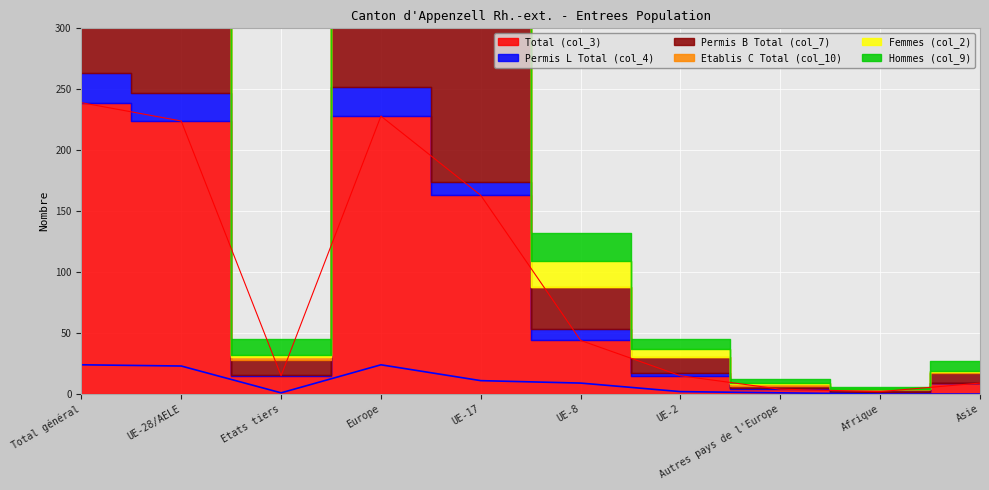

Rank the series at UE-17 from highest to lowest value.

Total (col_3), Permis B Total (col_7), Hommes (col_9), Femmes (col_2), Permis L Total (col_4), Etablis C Total (col_10)